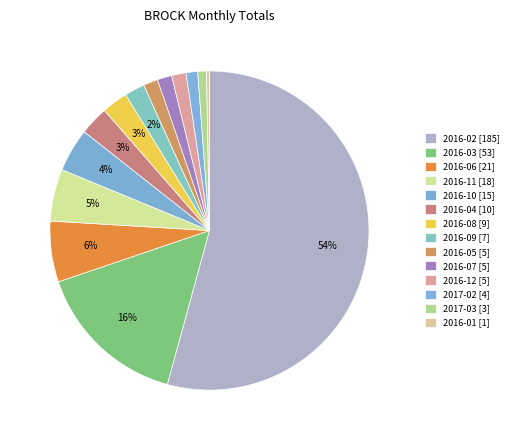

Is there any slice that represents more than half of the pie?

Yes